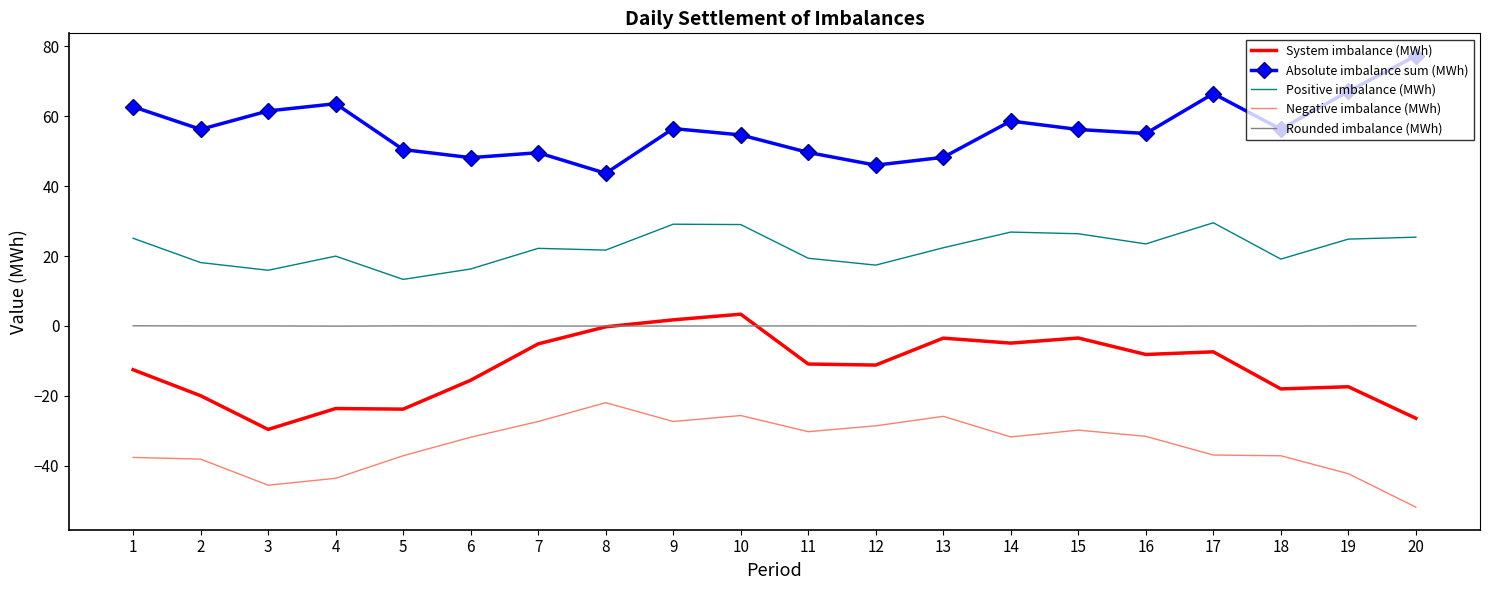

True or false: Negative imbalance (MWh) and Absolute imbalance sum (MWh) intersect in this chart.

False